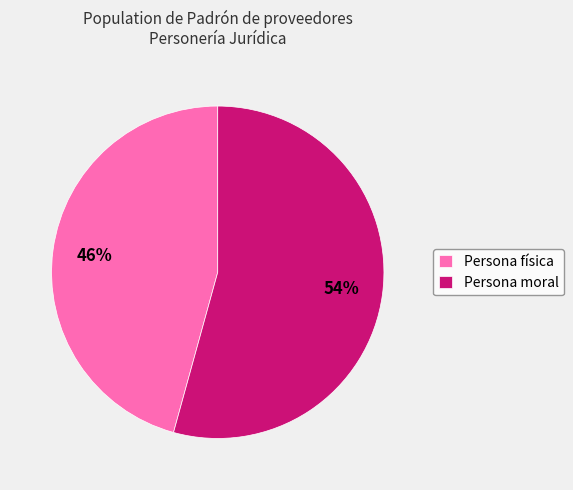

Which has a higher value, Persona moral or Persona física?

Persona moral